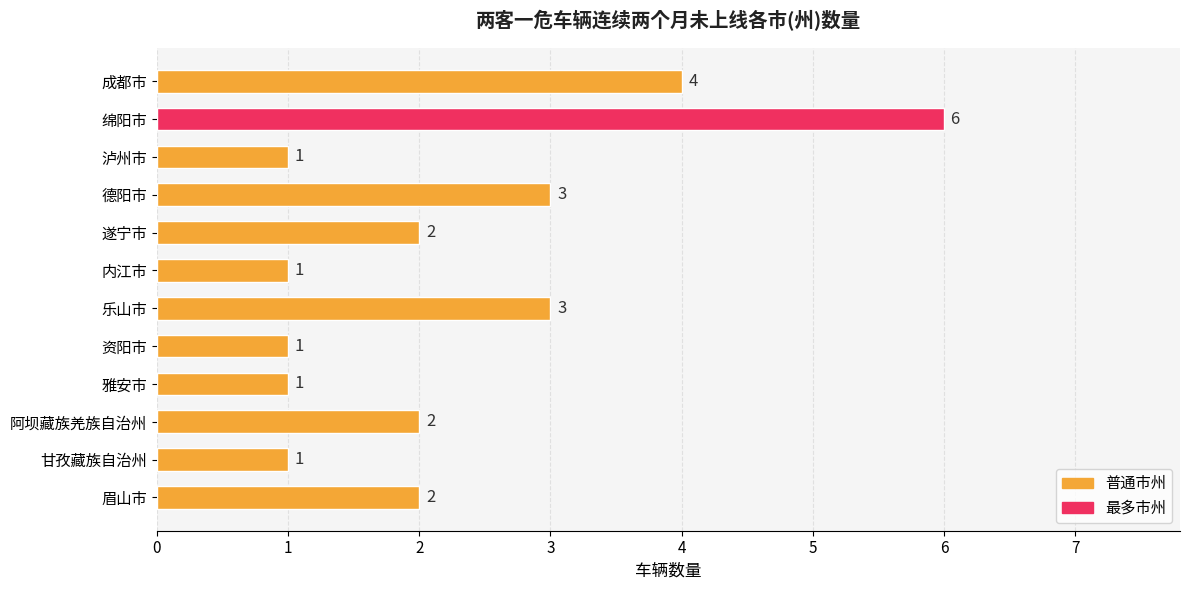

Reading top to bottom, what are all the values shown in this chart?

成都市=4	绵阳市=6	泸州市=1	德阳市=3	遂宁市=2	内江市=1	乐山市=3	资阳市=1	雅安市=1	阿坝藏族羌族自治州=2	甘孜藏族自治州=1	眉山市=2